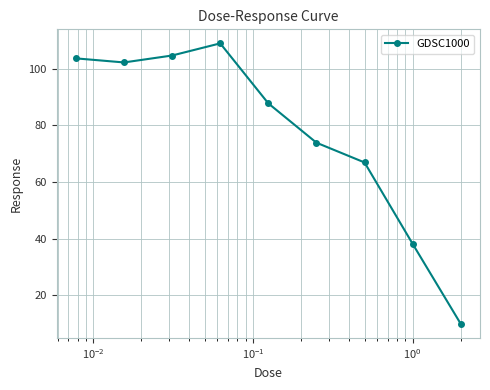

How many categories are shown in the chart?

9